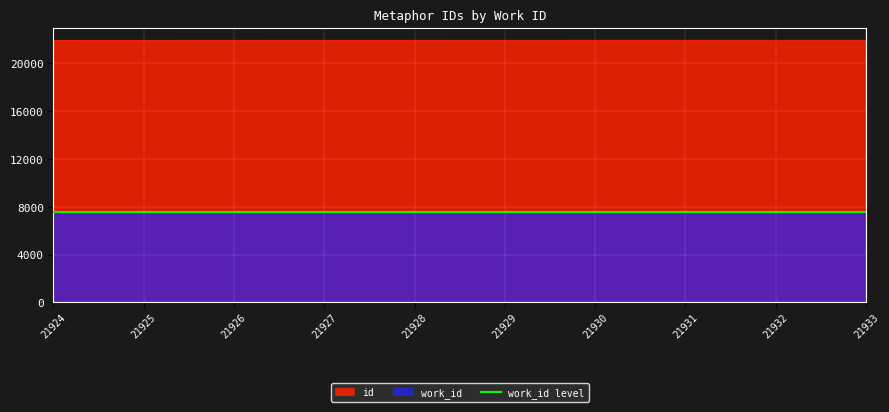

True or false: id has a value of 21929 at 21929.

True